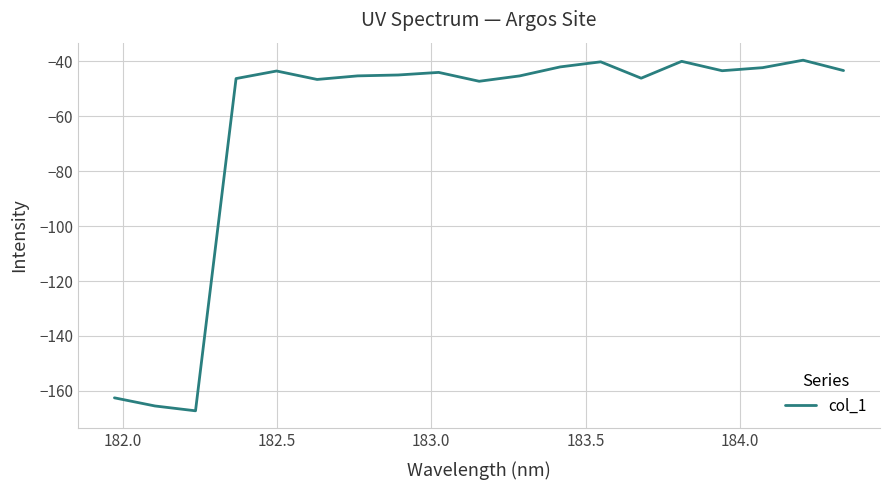

What is the minimum value shown in the chart?

-167.3